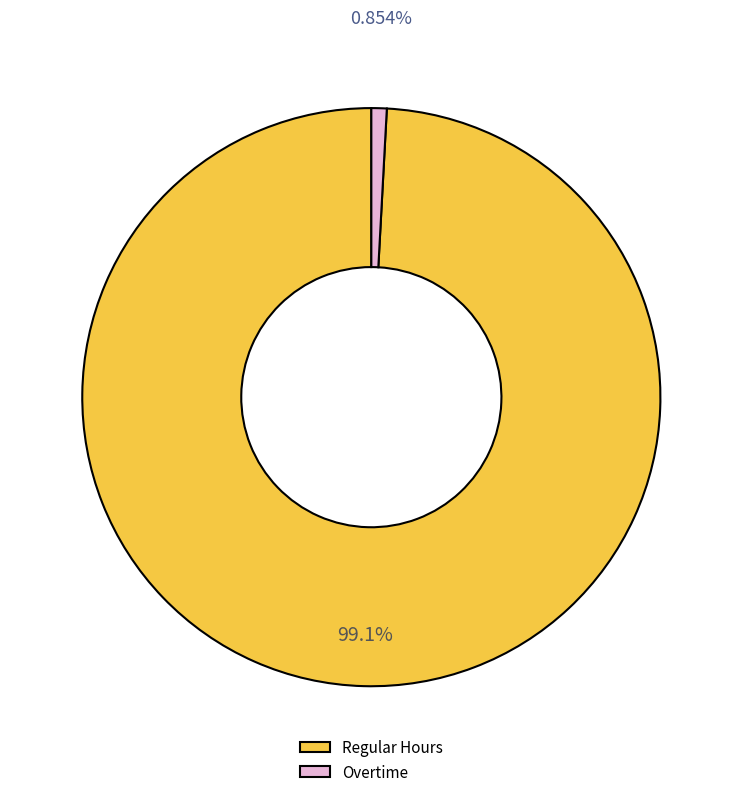

Combined, do Regular Hours and Overtime account for over 50%?

Yes